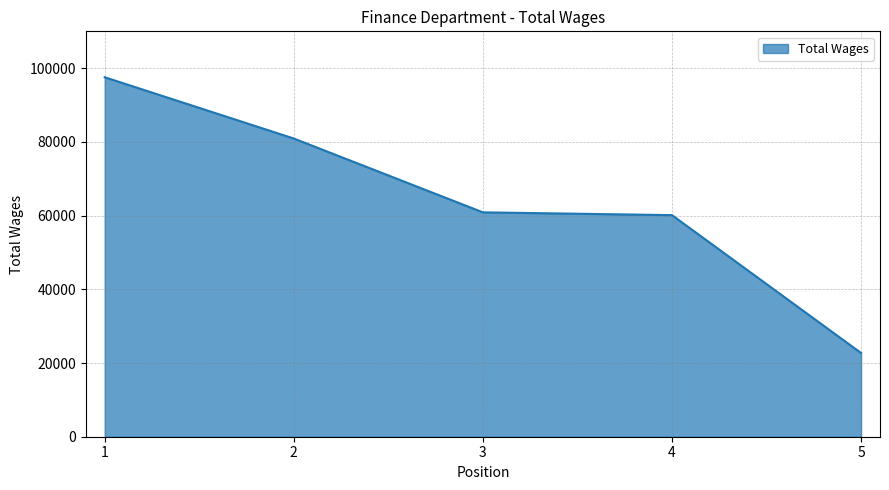

The value at 4 is 60129. True or false?

True